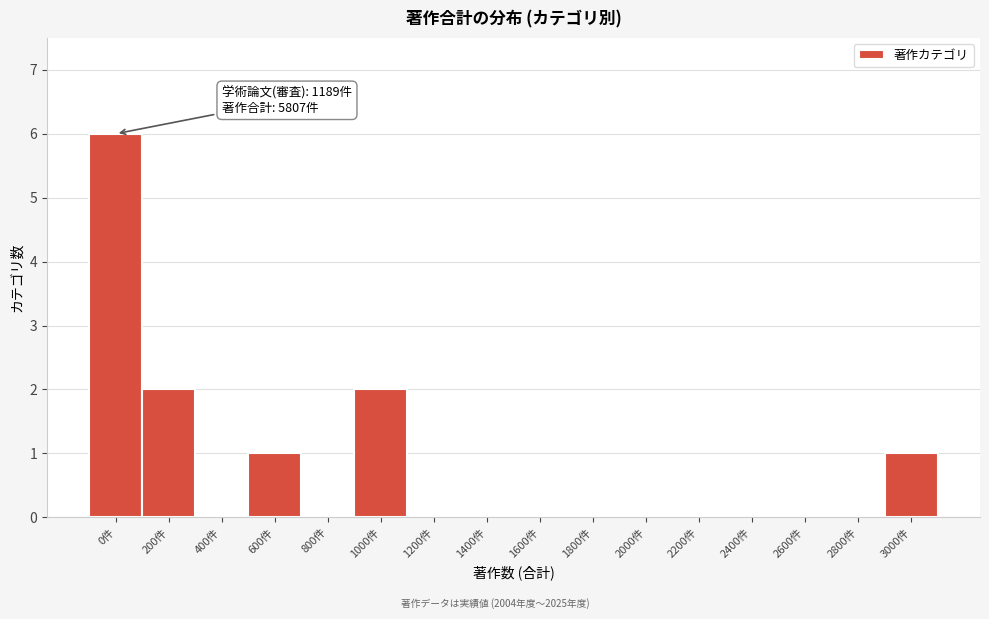

Reading left to right, transcribe all the data shown in this chart.

0件=6	200件=2	400件=0	600件=1	800件=0	1000件=2	1200件=0	1400件=0	1600件=0	1800件=0	2000件=0	2200件=0	2400件=0	2600件=0	2800件=0	3000件=1